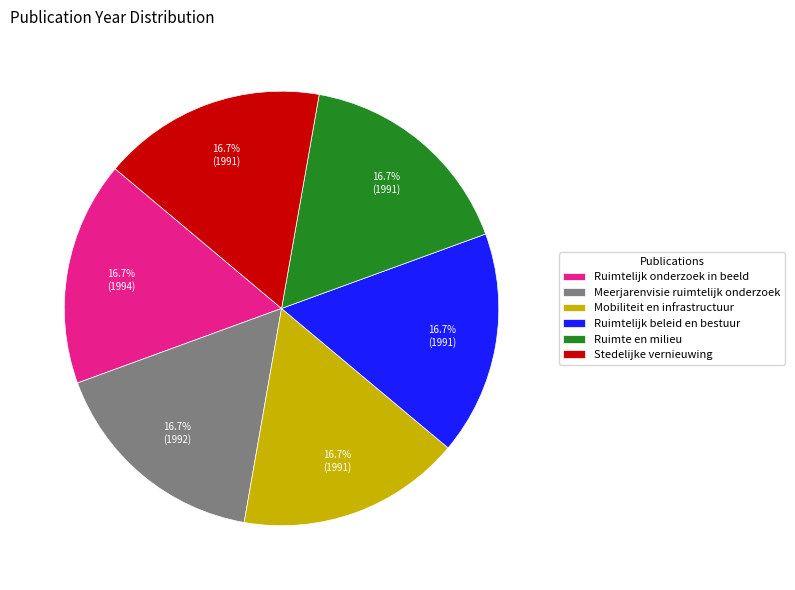

How many segments does this pie chart have?

6